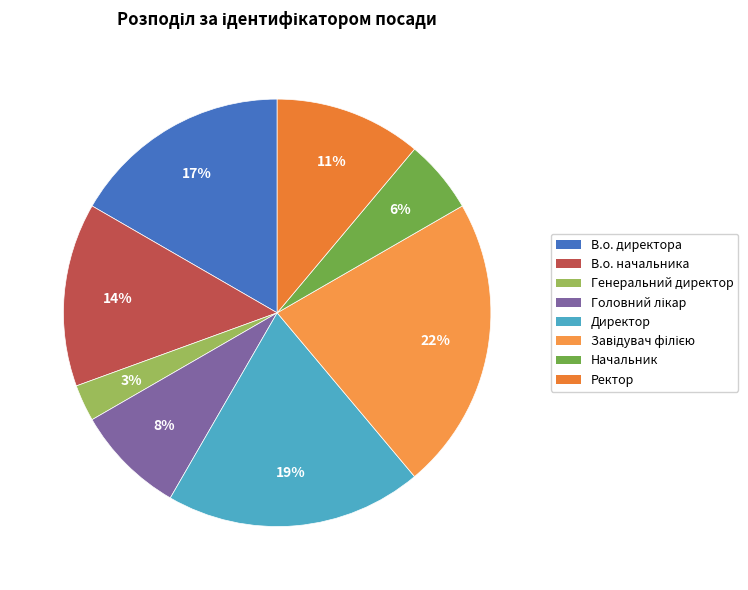

What is the ratio of the value at В.о. начальника to the value at Головний лікар?

1.7